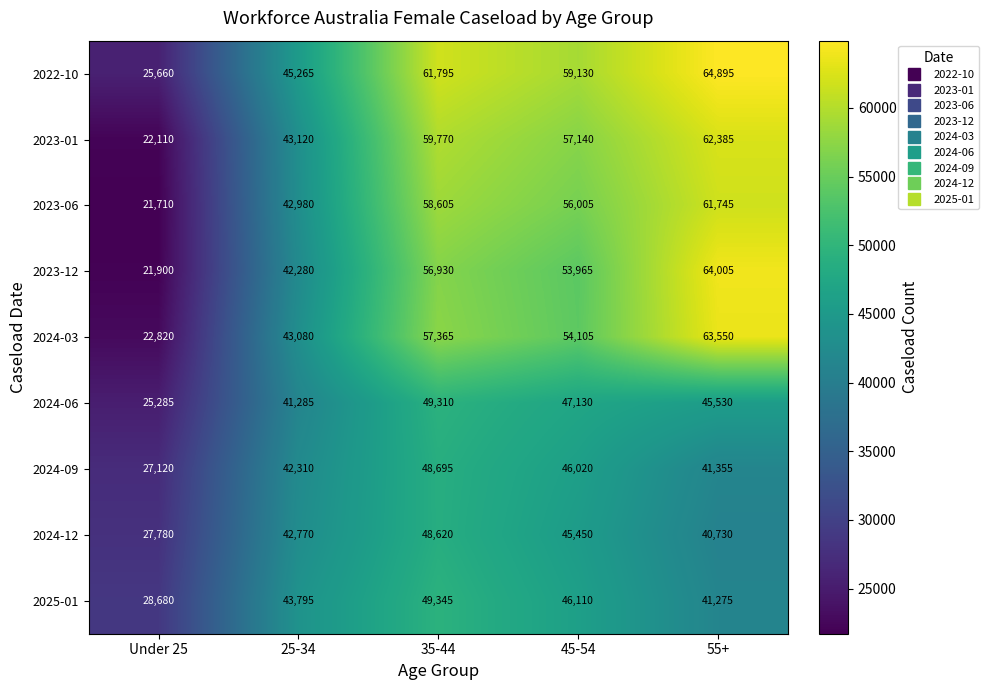

Which series has the widest spread of values?

2023-12